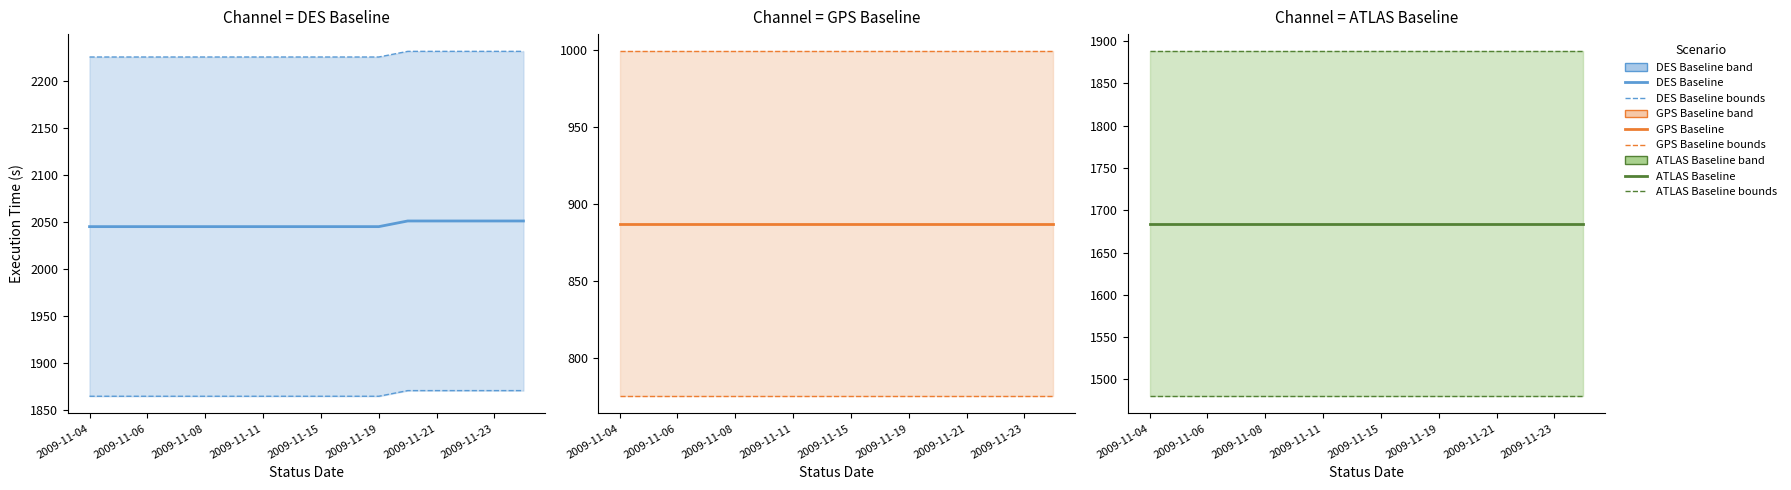

Which series changed the most between 2009-11-04 and 2009-11-15?

DES Baseline